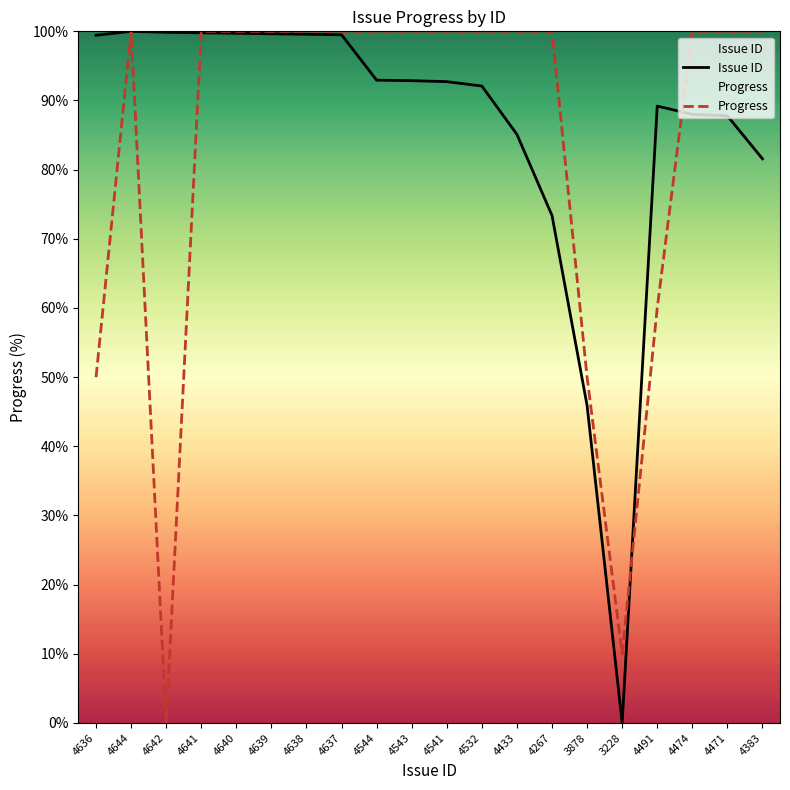

What is the highest value of the Issue ID series?

100.0